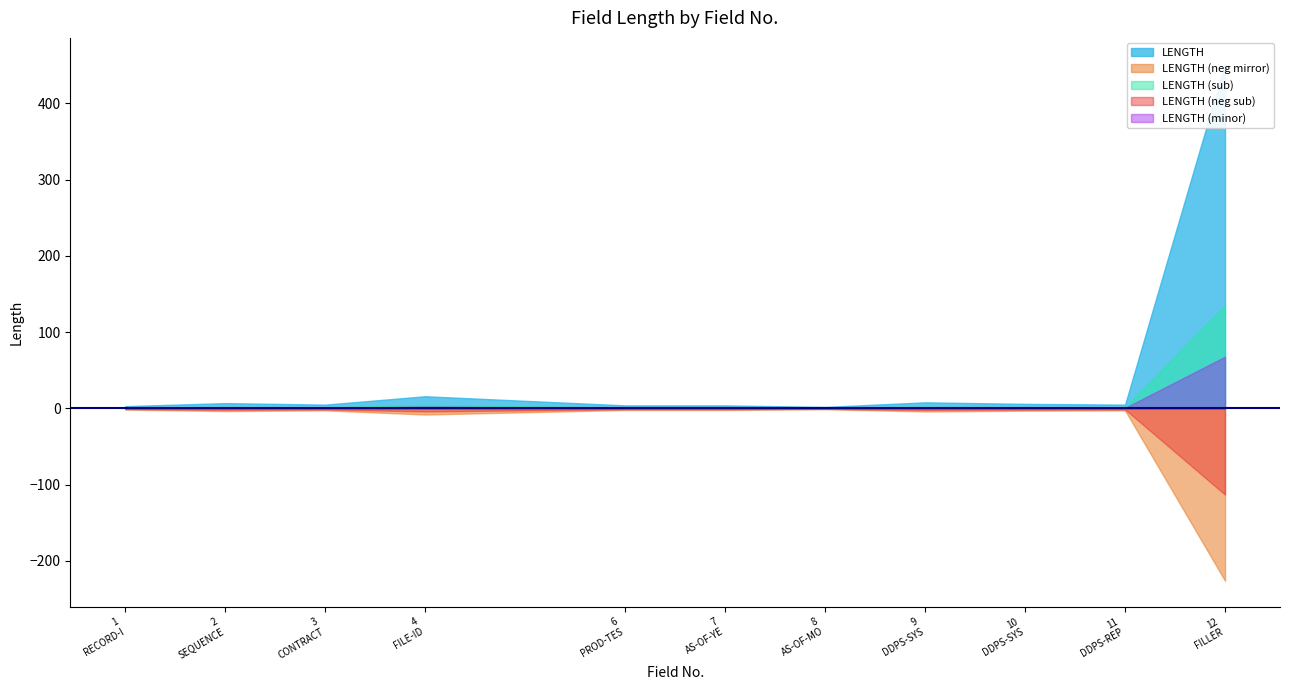

Rank the categories by value from highest to lowest.

12, 4, 9, 2, 10, 3, 11, 6, 7, 1, 8